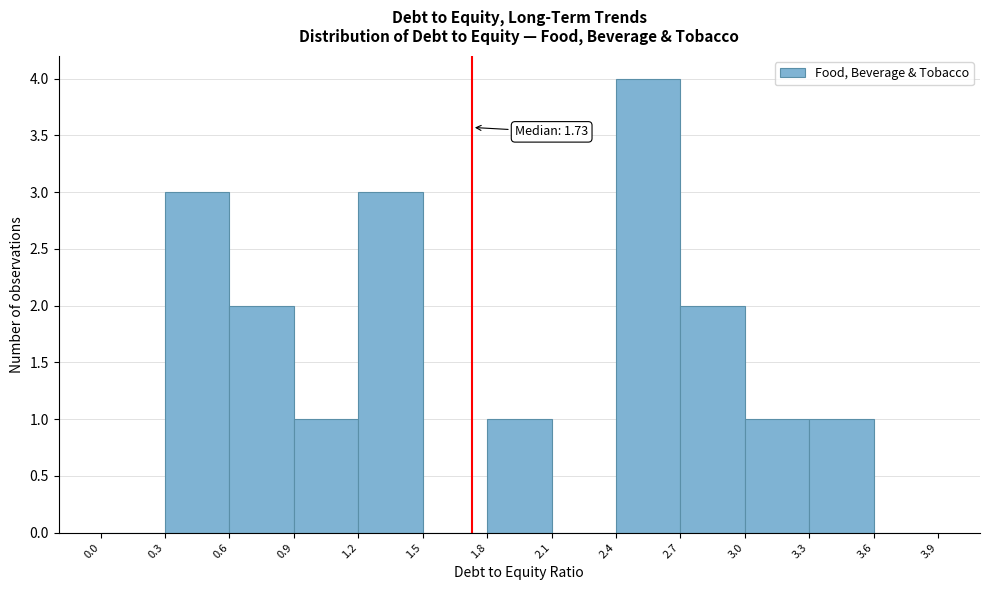

Which range on the x-axis has the tallest bar?

2.4 to 2.7